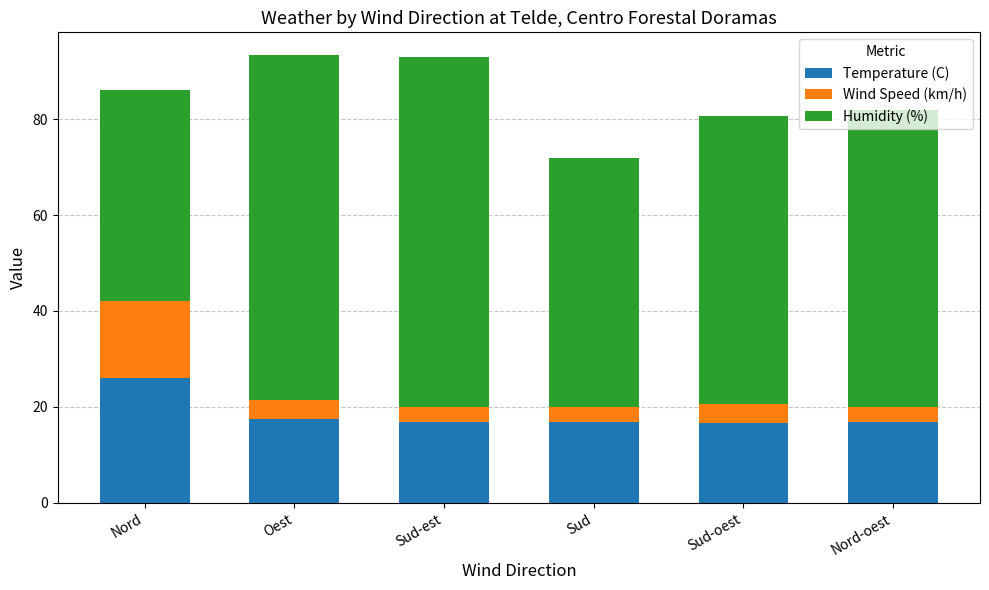

What is the total value across all series at Sud?

71.9